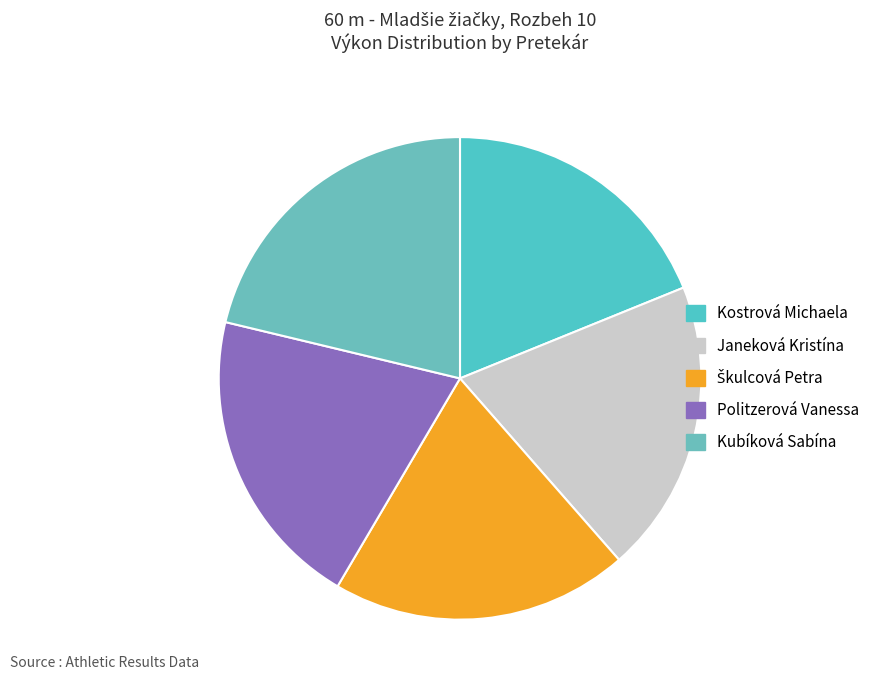

What percentage is the Kostrová Michaela slice, to the nearest percent?

19%